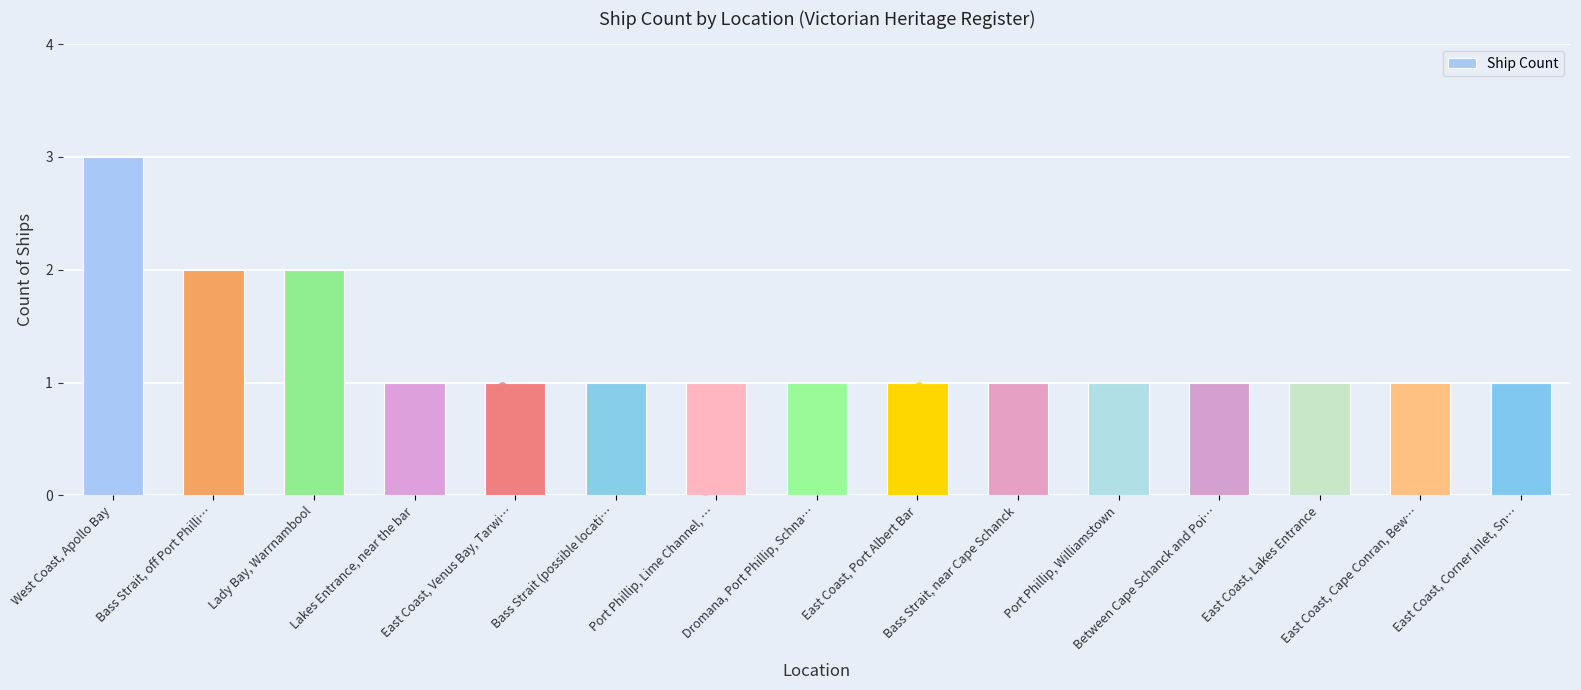

Which has a higher value, Bass Strait, off Port Philli… or East Coast, Lakes Entrance?

Bass Strait, off Port Philli…